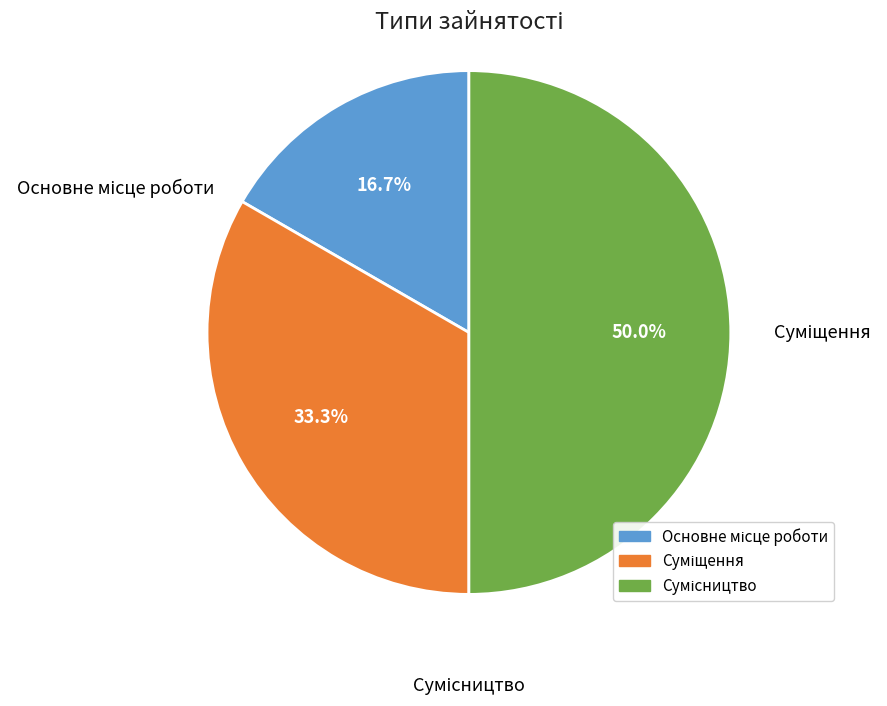

Approximately how many times larger is the value at Основне місце роботи compared to Сумісництво?

0.3